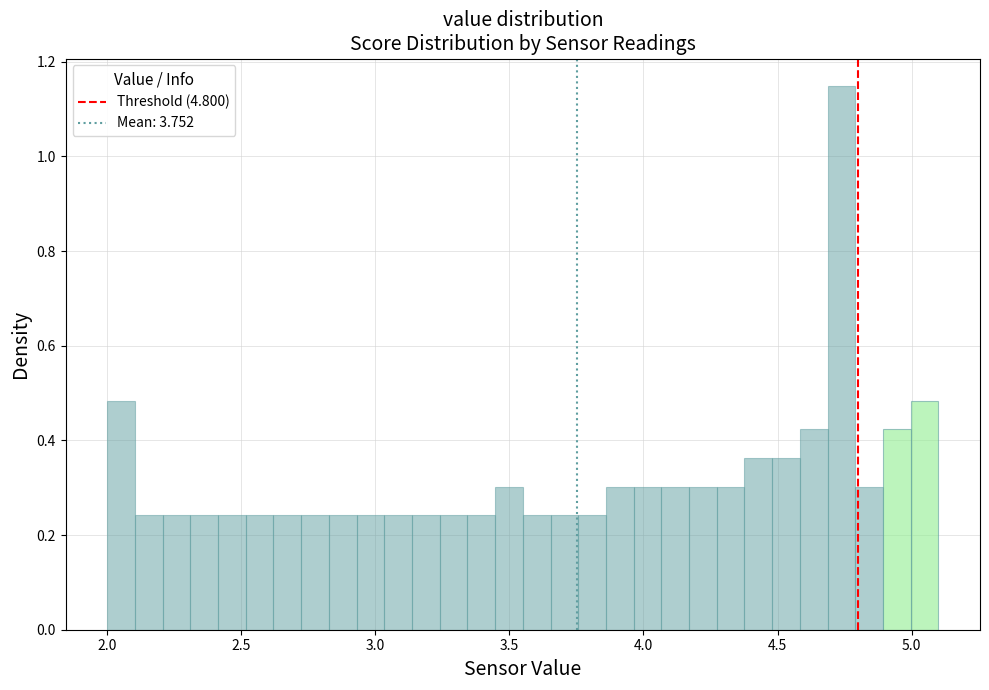

Read against the x-axis, roughly where is the centre of the tallest bar?

4.75